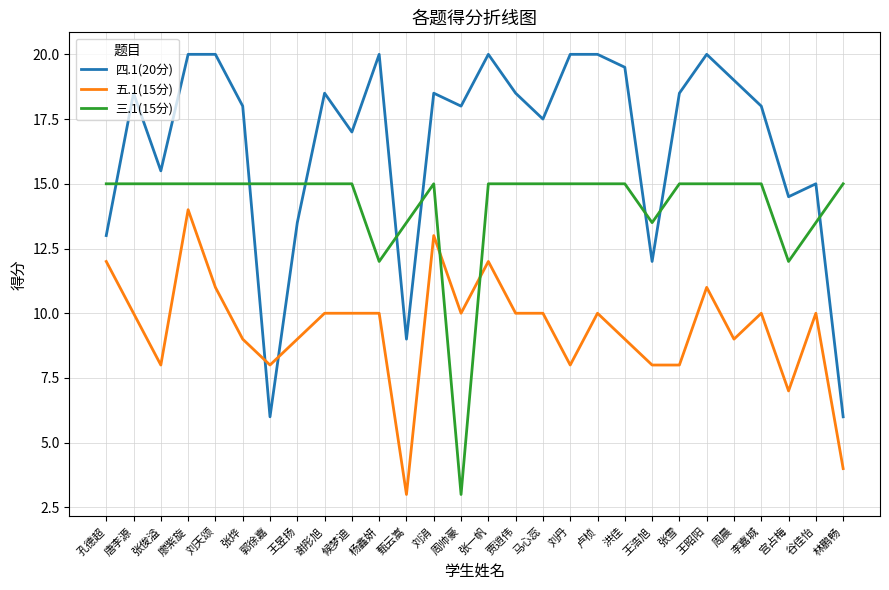

Which series changed the most between 周帅豪 and 王昭阳?

三.1(15分)